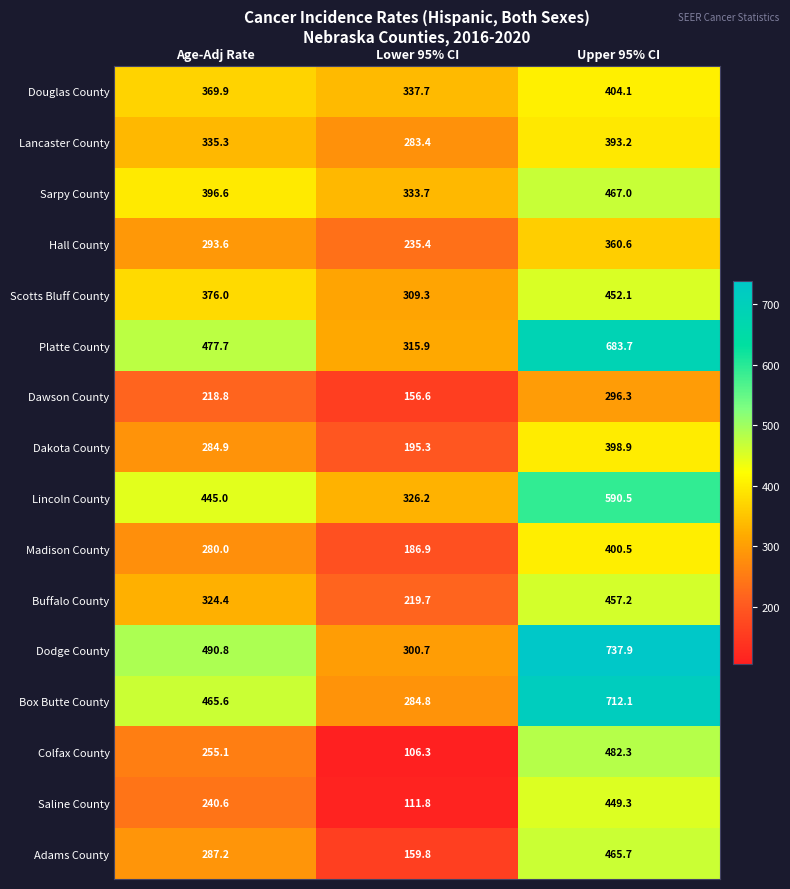

Which series has the largest total across all categories?

Dodge County